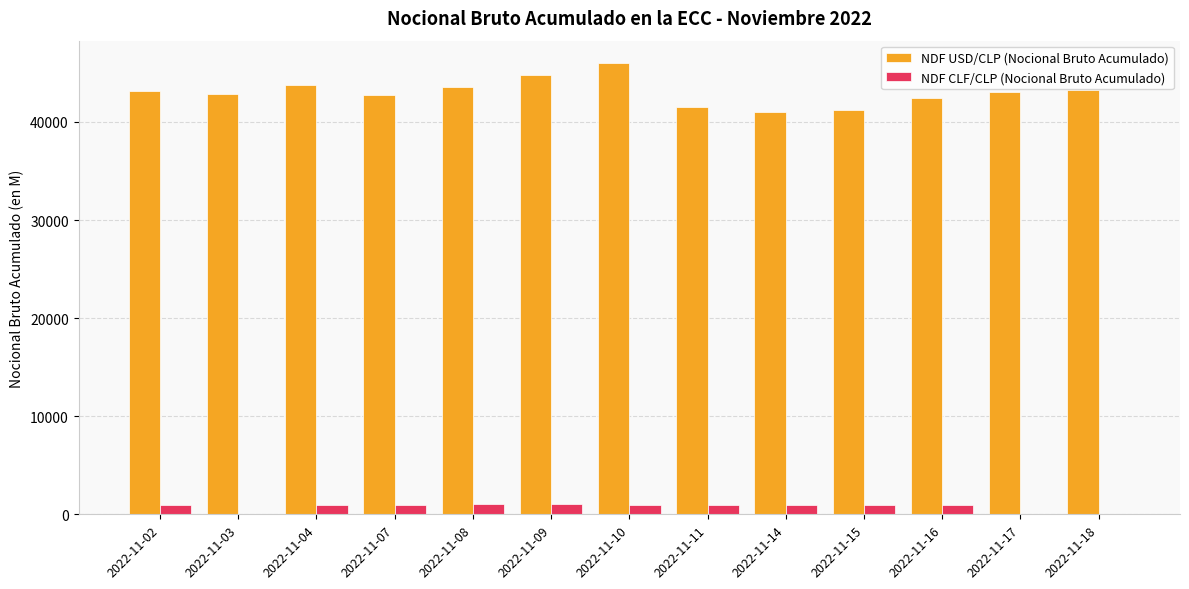

What is the greatest value displayed?

45989.1